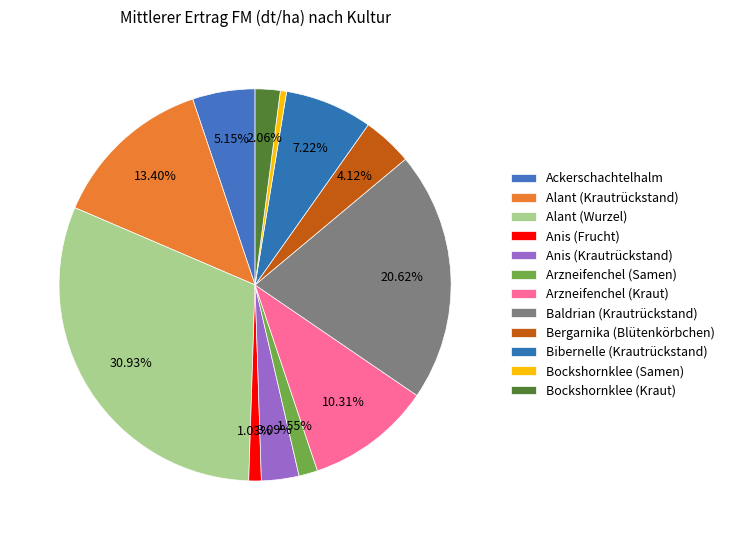

To the nearest percent, what is the difference between the largest and smallest slice percentages?

30%